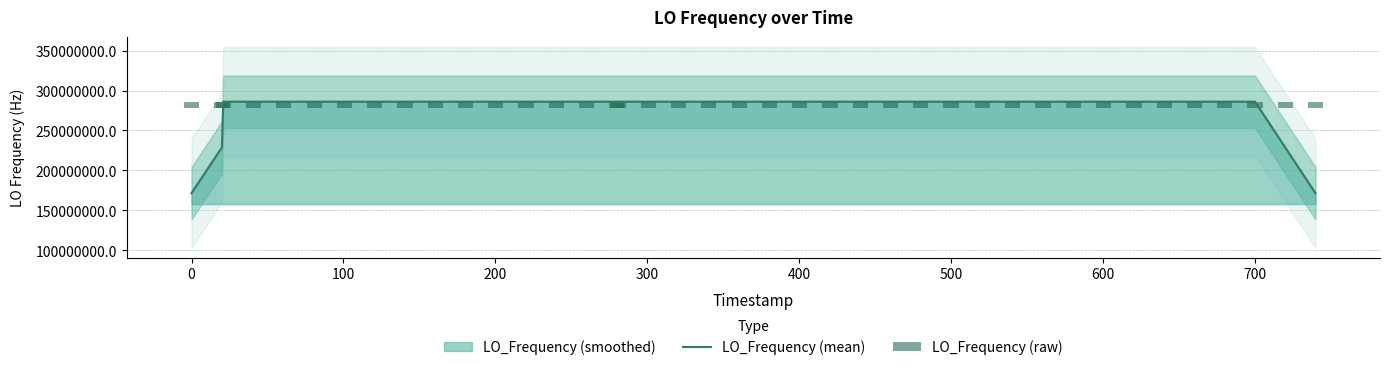

What position from the right is 500?

34